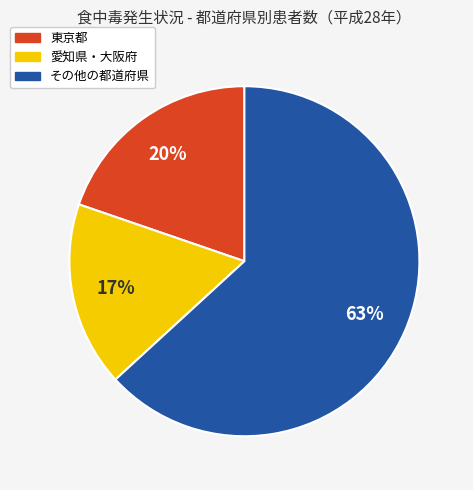

To the nearest percent, what is the difference between the largest and smallest slice percentages?

46%